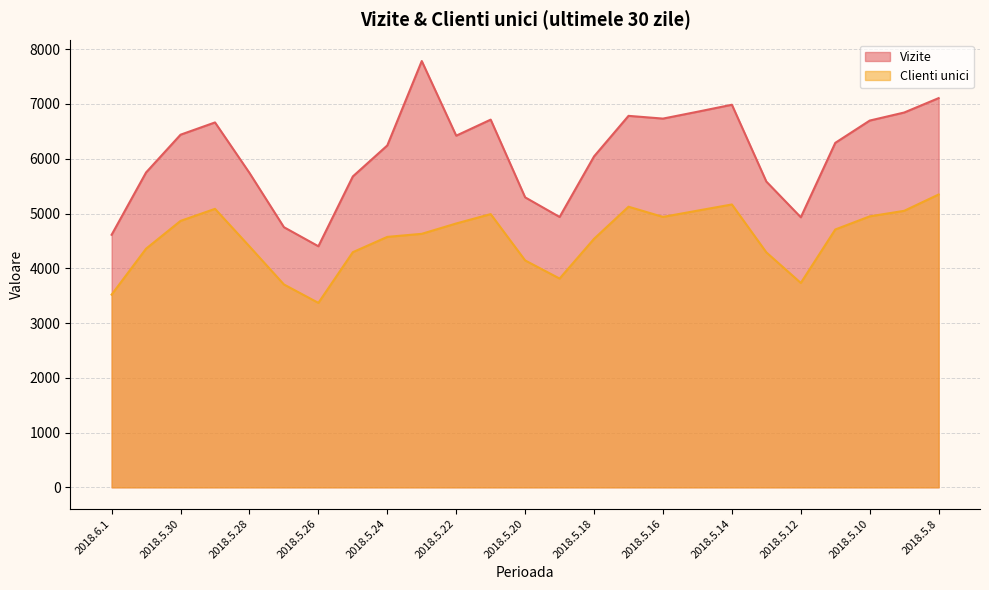

At 2018.5.19, list the series in order from smallest to largest.

Clienti unici, Vizite